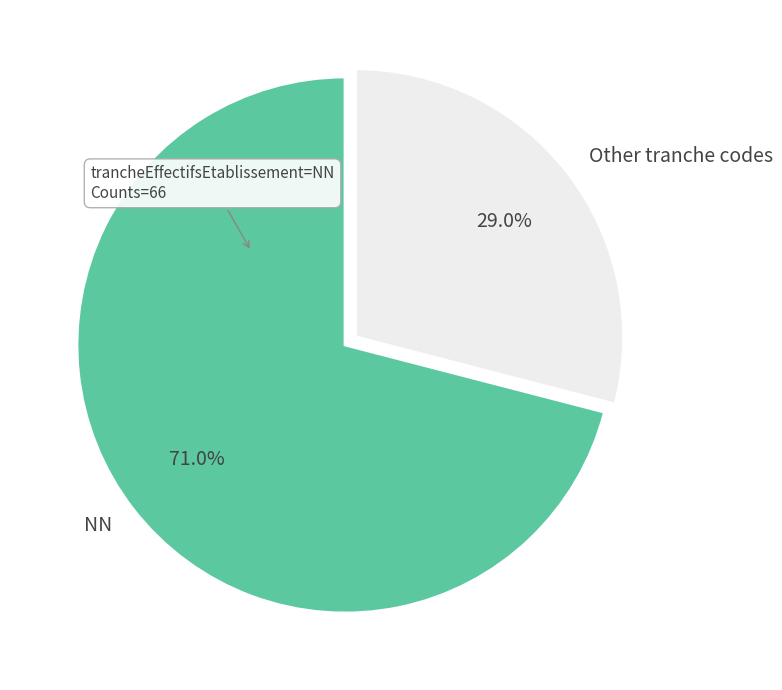

How many segments does this pie chart have?

2